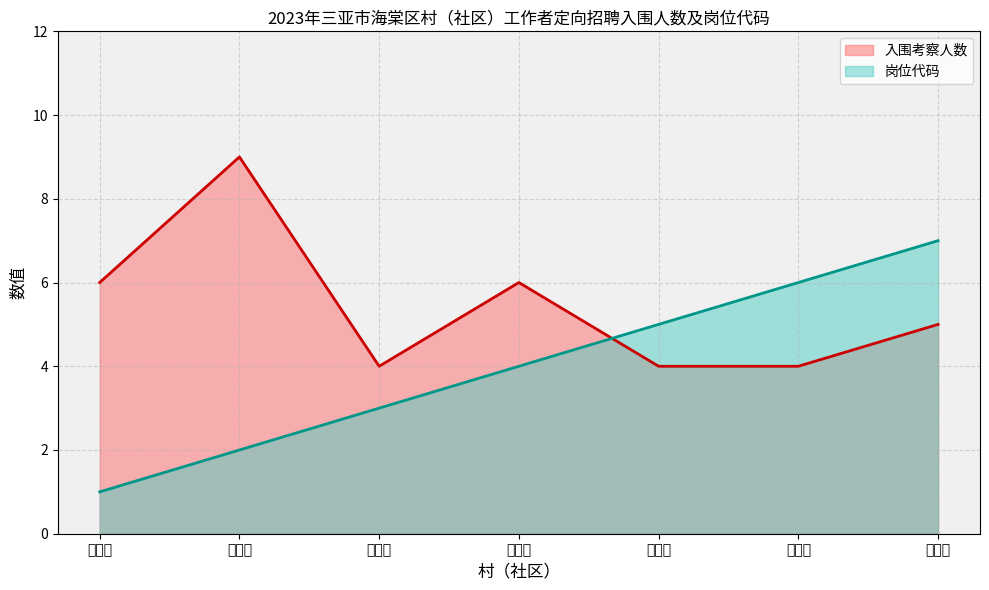

What is the maximum value shown in the chart?

9